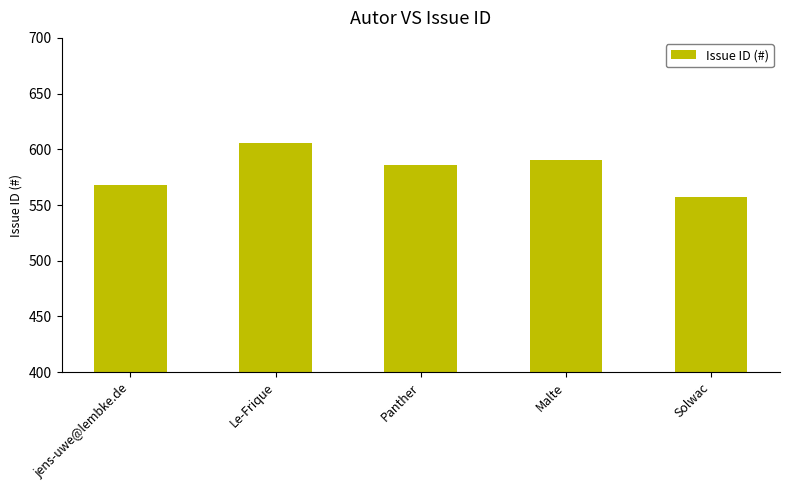

List the labels in order of value, largest first.

Le-Frique, Malte, Panther, jens-uwe@lembke.de, Solwac